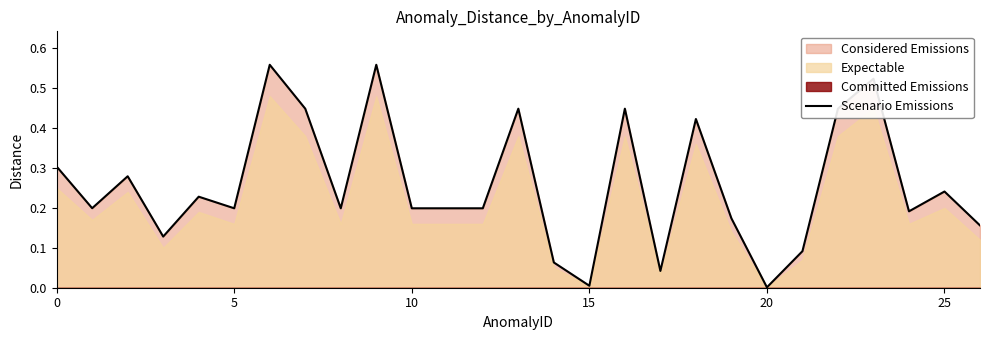

Which has a higher value, 5 or 16?

16